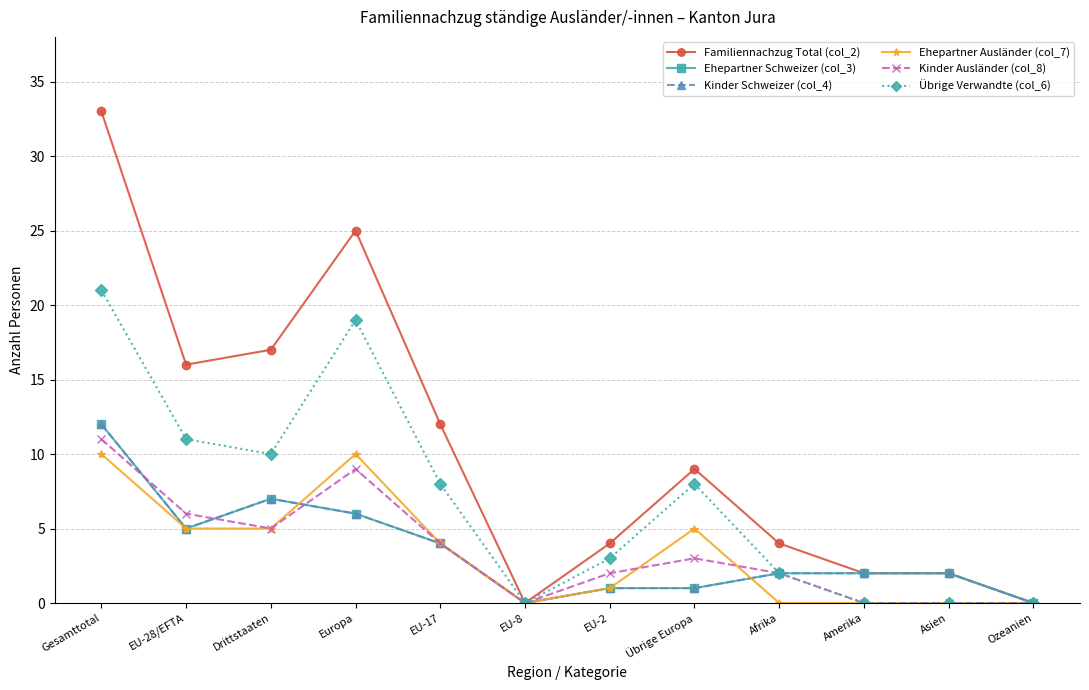

True or false: Familiennachzug Total (col_2) has a value of 9 at Übrige Europa.

True